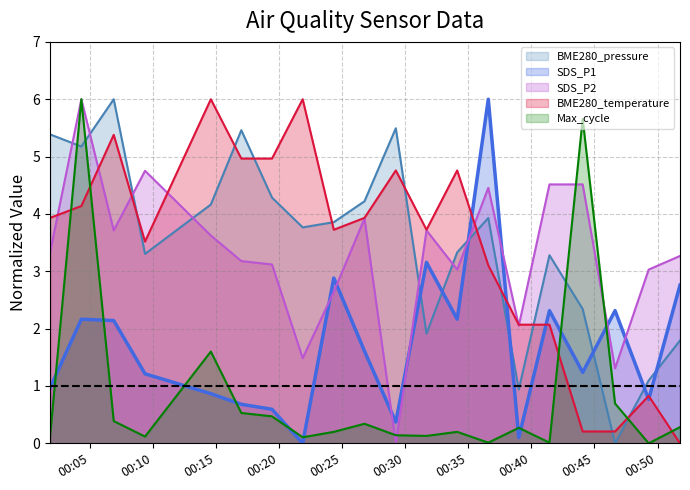

True or false: BME280_pressure and Max_cycle cross at least once.

True